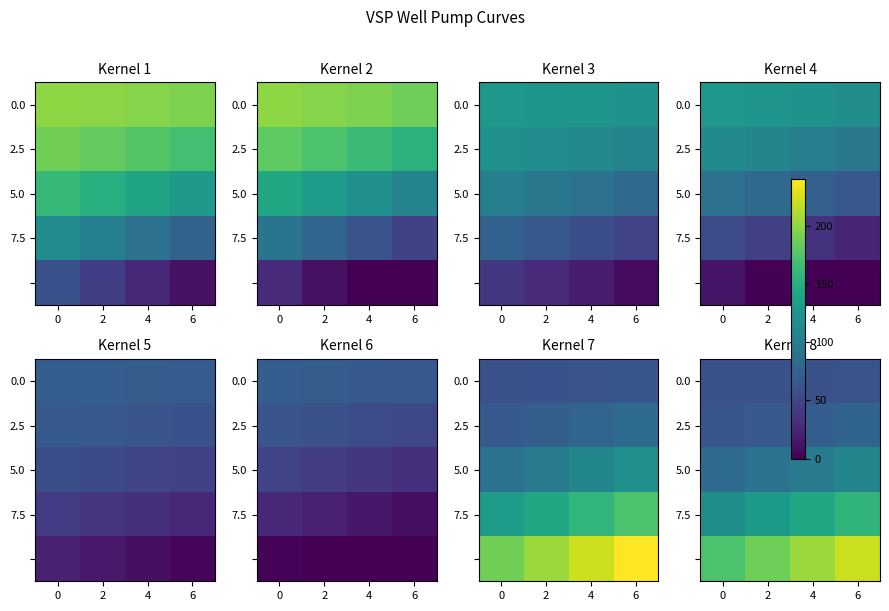

List the labels in order of 0.0 value, largest first.

6, 0, 4, 2